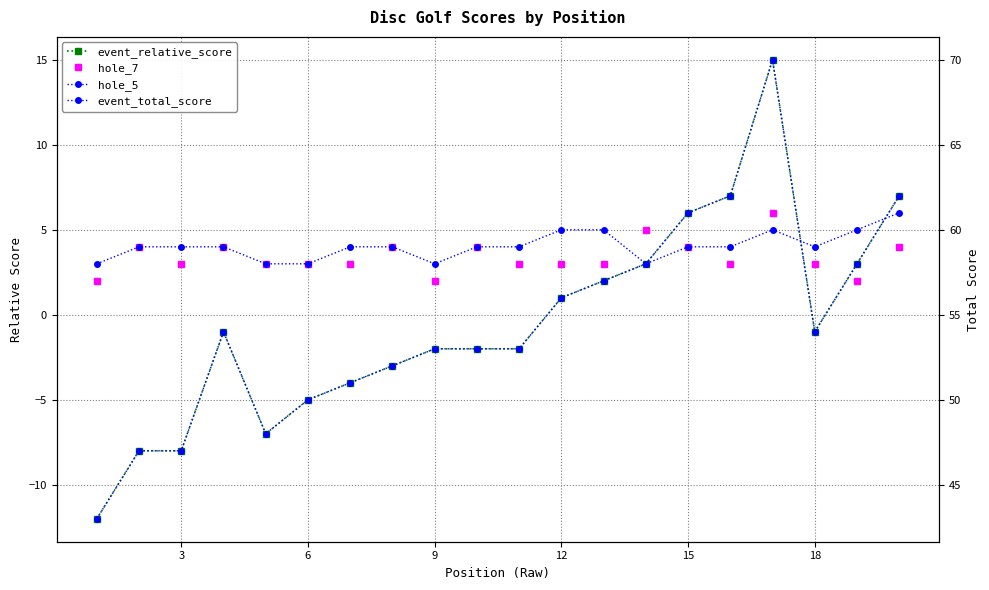

At how many categories does at least one series exceed 34?

20